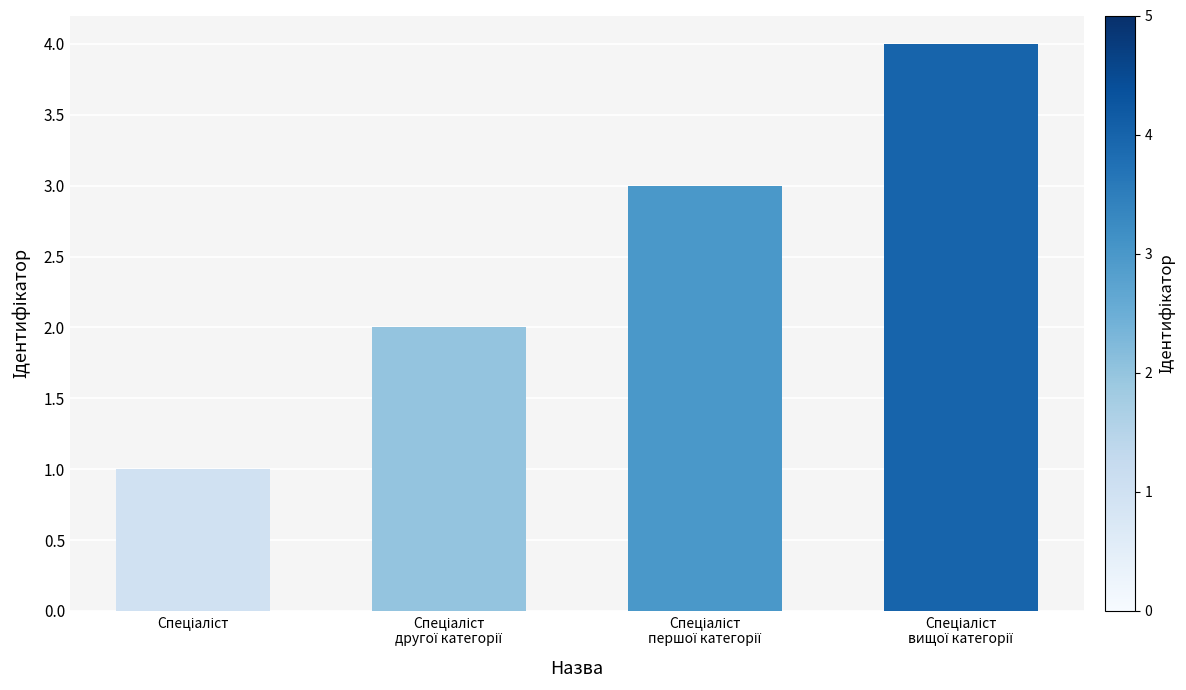

Does the chart contain any negative values?

No